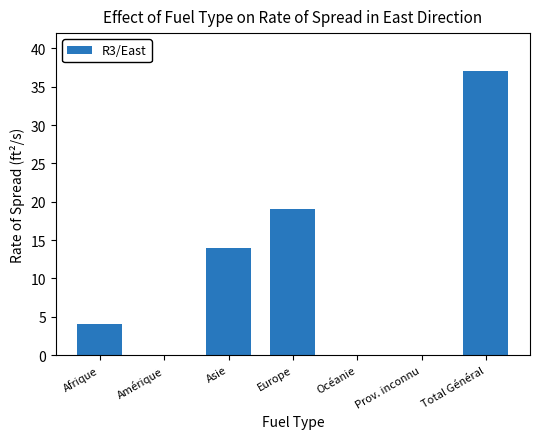

What is the change in value from Asie to Europe?

+5